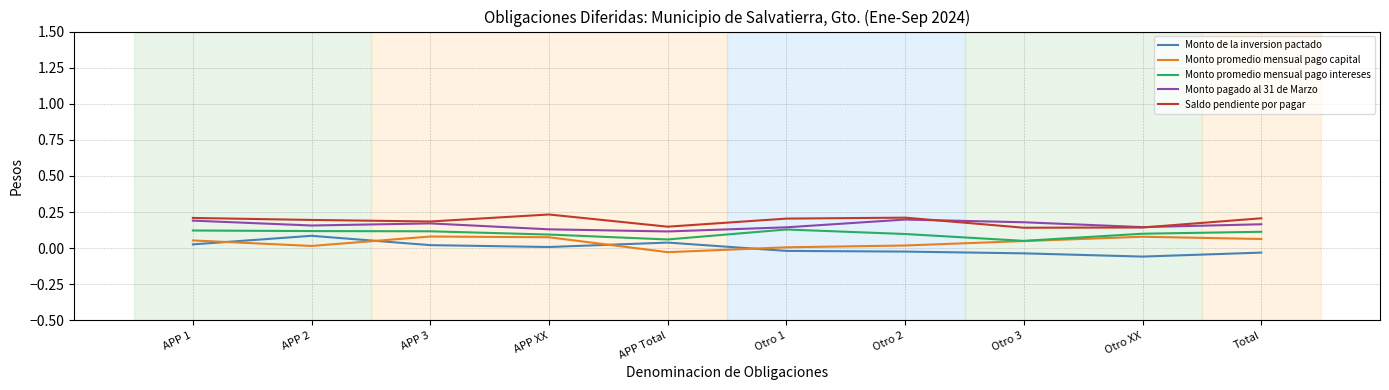

What is the difference between the maximum and minimum values in the Monto promedio mensual pago intereses series?

0.1